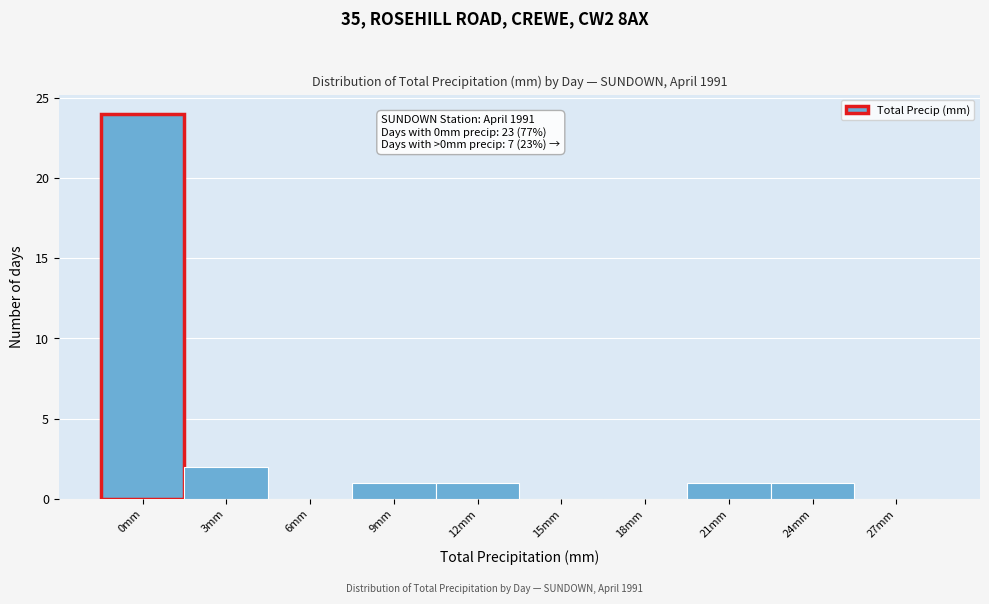

Reading right to left, list all the values displayed in this chart.

27mm=0	24mm=1	21mm=1	18mm=0	15mm=0	12mm=1	9mm=1	6mm=0	3mm=2	0mm=24